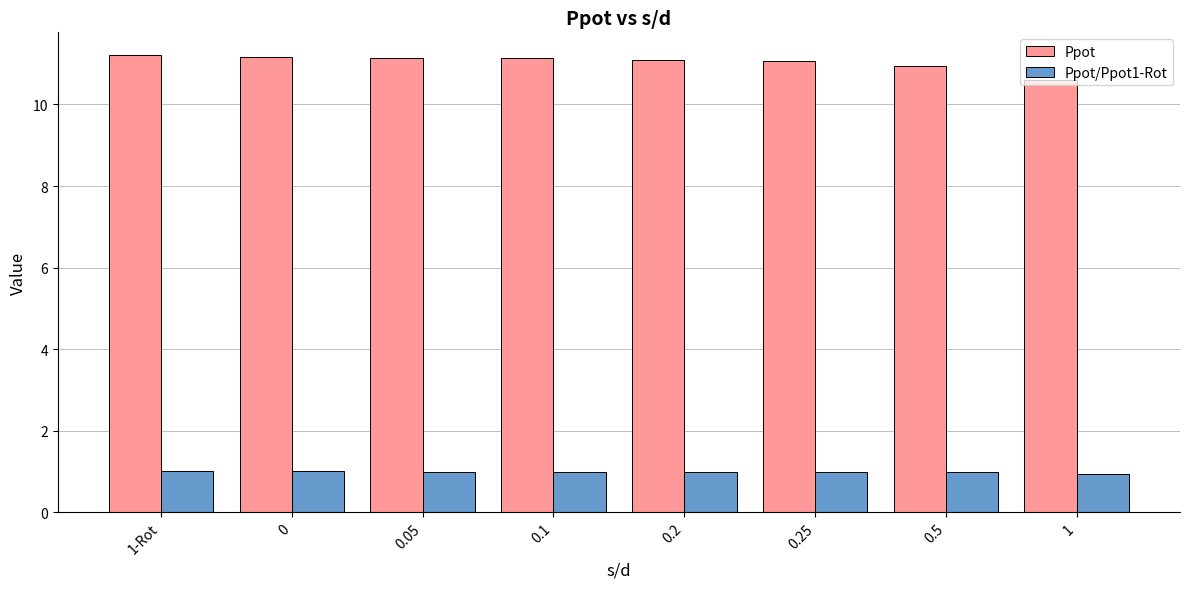

List the series in order of their overall mean, lowest first.

Ppot/Ppot1-Rot, Ppot